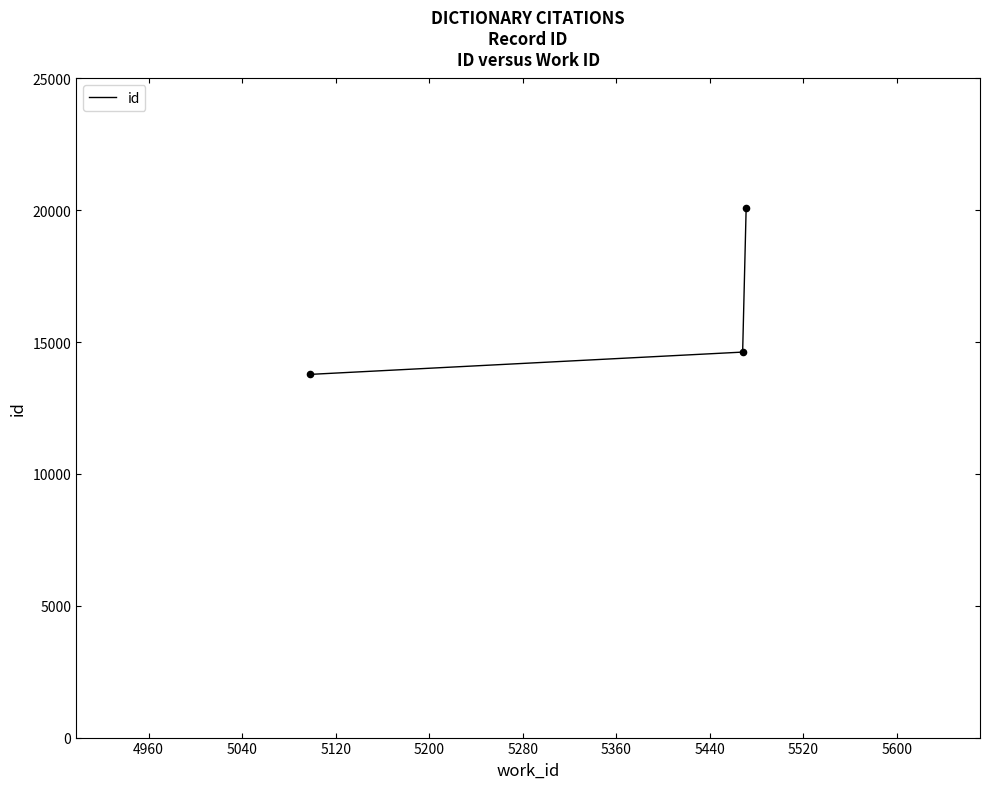

What is the minimum value shown in the chart?

13776